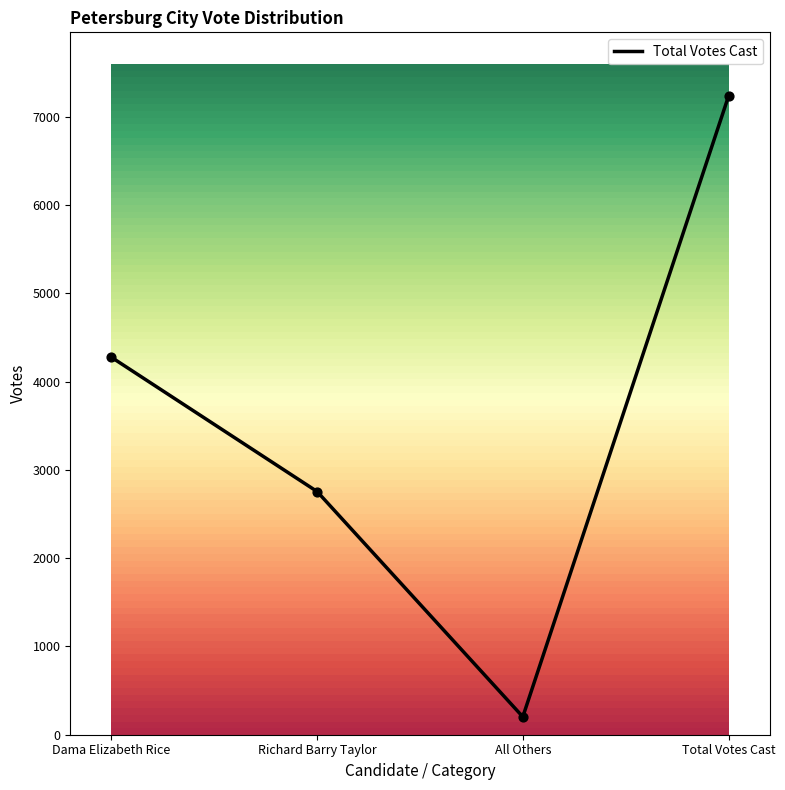

Which has a higher value, Total Votes Cast or Richard Barry Taylor?

Total Votes Cast